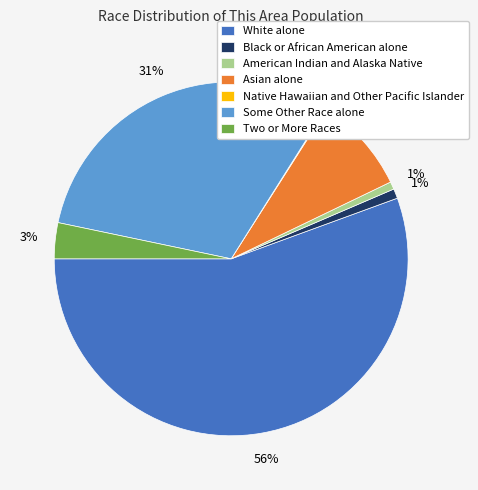

Is the sum of American Indian and Alaska Native and Black or African American alone greater than half?

No